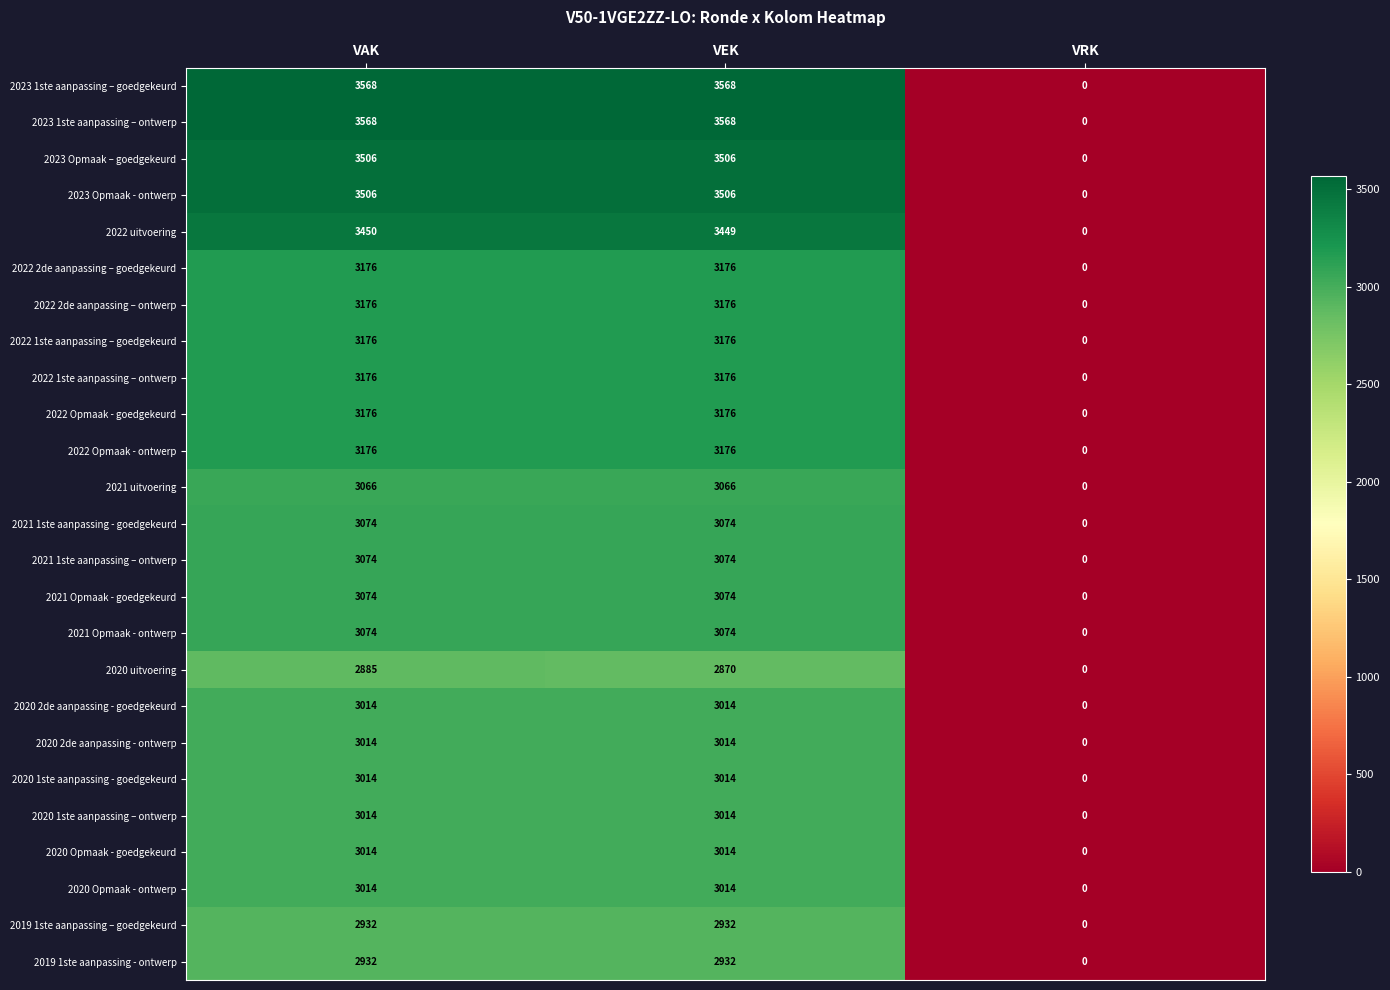

What is the spread (max minus min) of values at VEK?

698